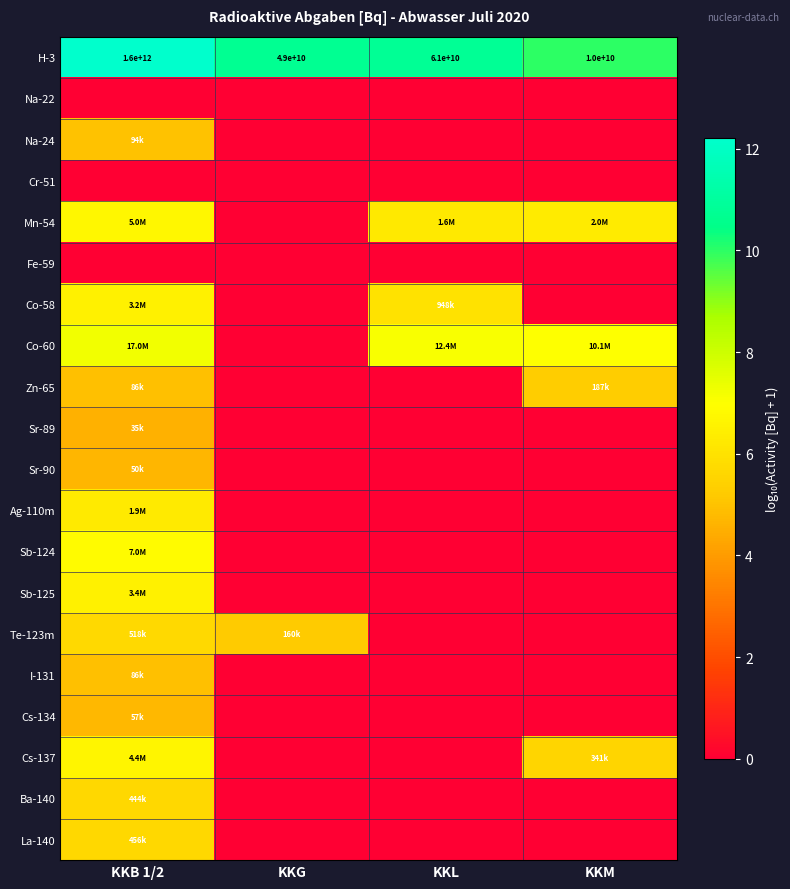

What is the difference between the H-3 values at KKL and KKB 1/2?

1.4